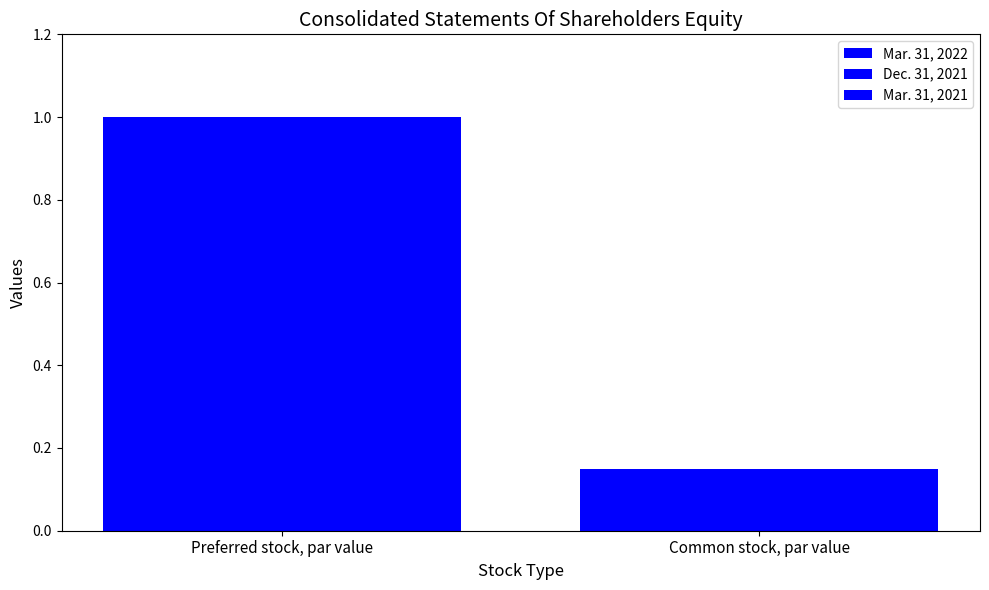

Which series changed the most between Preferred stock, par value and Common stock, par value?

Mar. 31, 2022